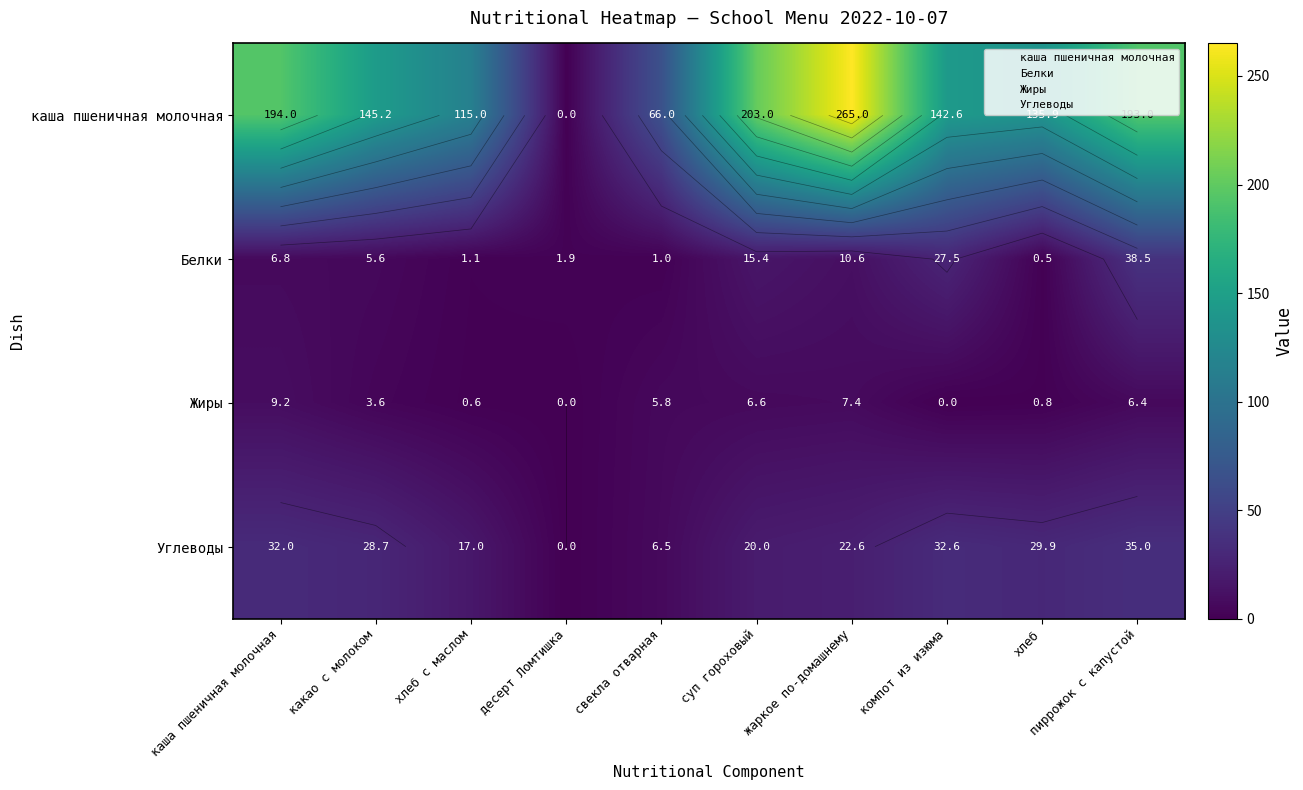

What is the total value across all series at хлеб с маслом?

133.7